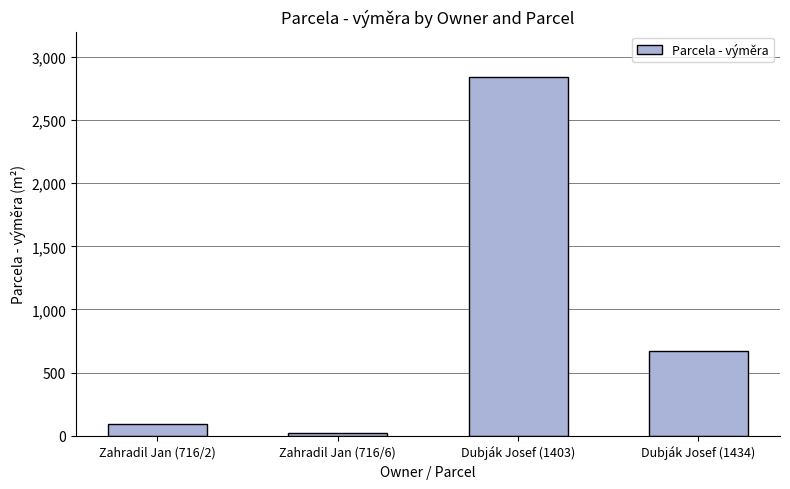

At which label is the value closest to 1431?

Dubják Josef (1434)